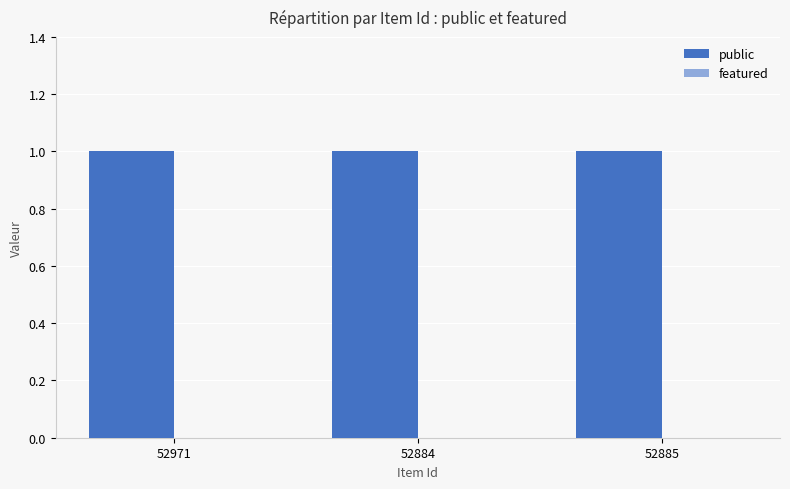

Rank the categories by featured value from lowest to highest.

52971, 52884, 52885